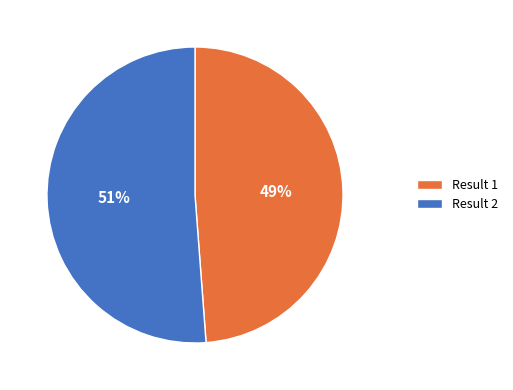

Count the number of slices in the pie.

2